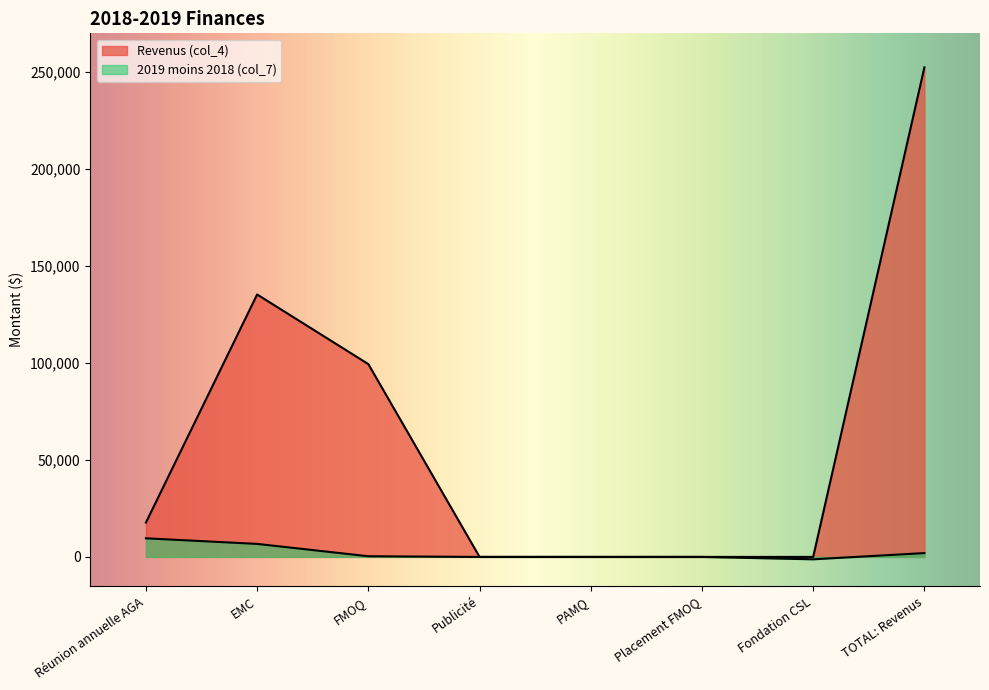

True or false: 2019 moins 2018 (col_7) has a value of -1634.7 at Fondation CSL.

False